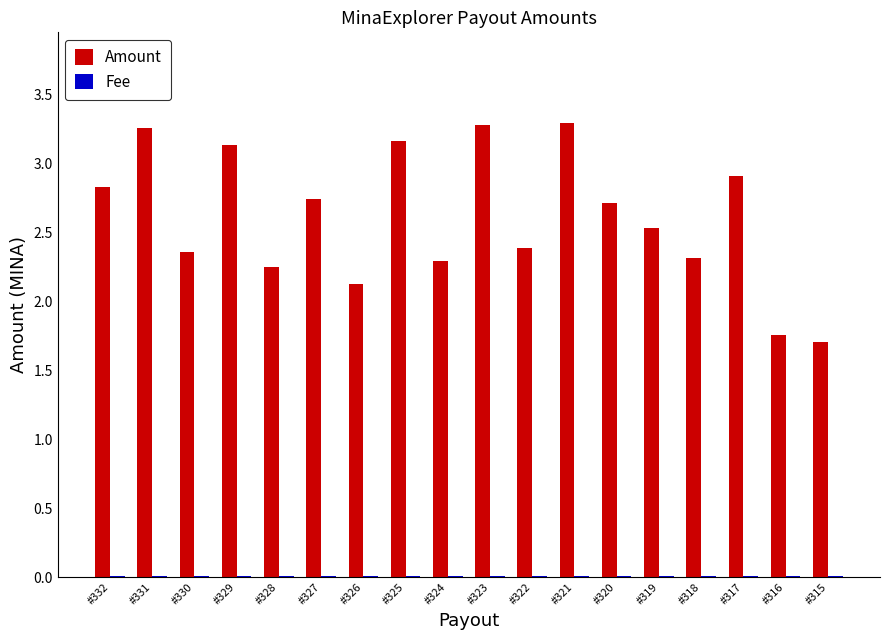

Count the number of data series in this chart.

2